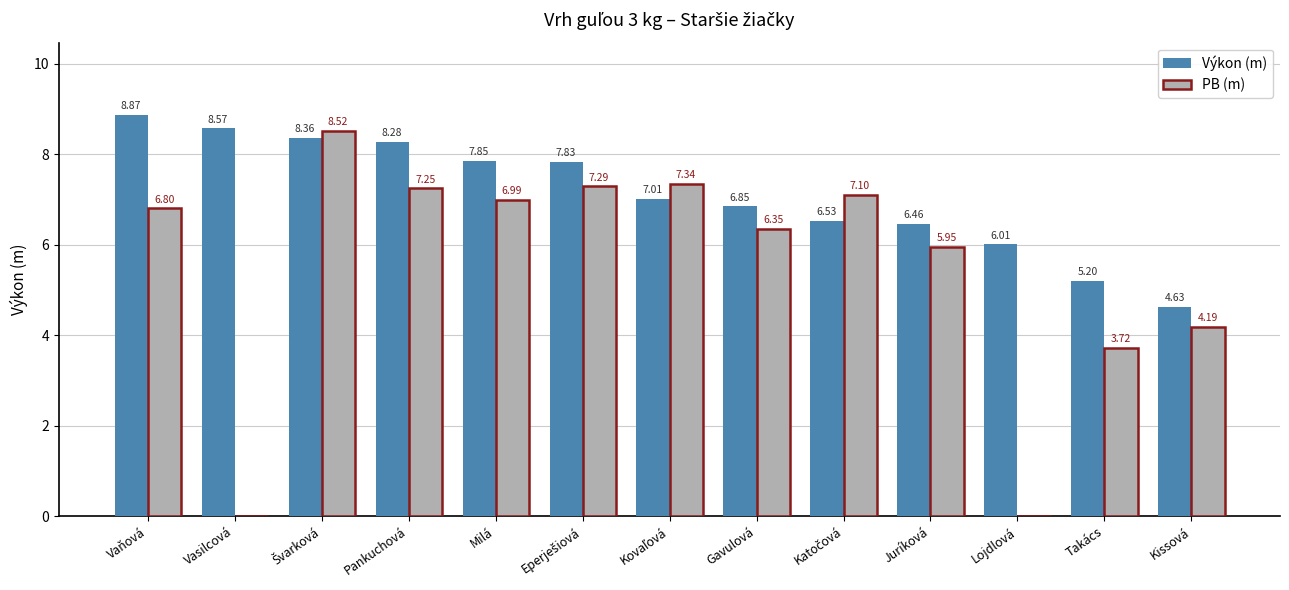

At which label does Výkon (m) first exceed 7?

Vaňová